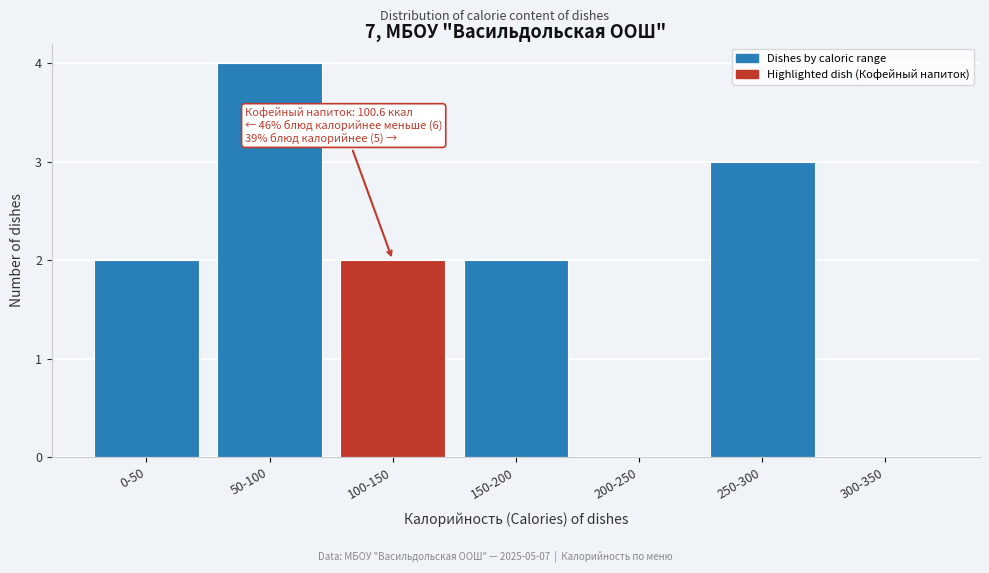

Reading right to left, what are all the values shown in this chart?

300-350=0	250-300=3	200-250=0	150-200=2	100-150=2	50-100=4	0-50=2